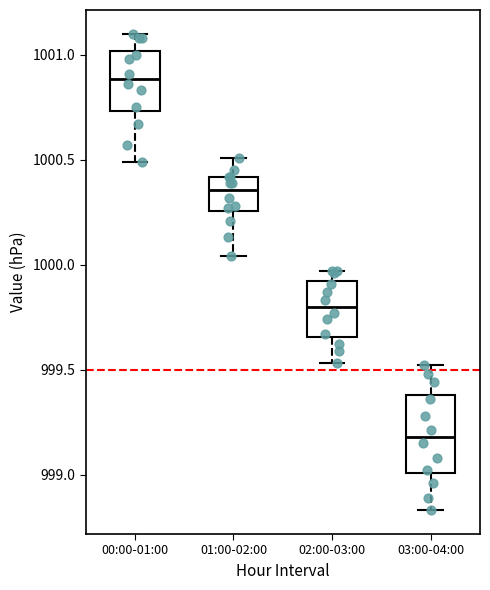

Where does the upper whisker of the box for 03:00-04:00 end on the y-axis? The values are not printed on the chart, so give them approximately, as read against the axis.

999.50